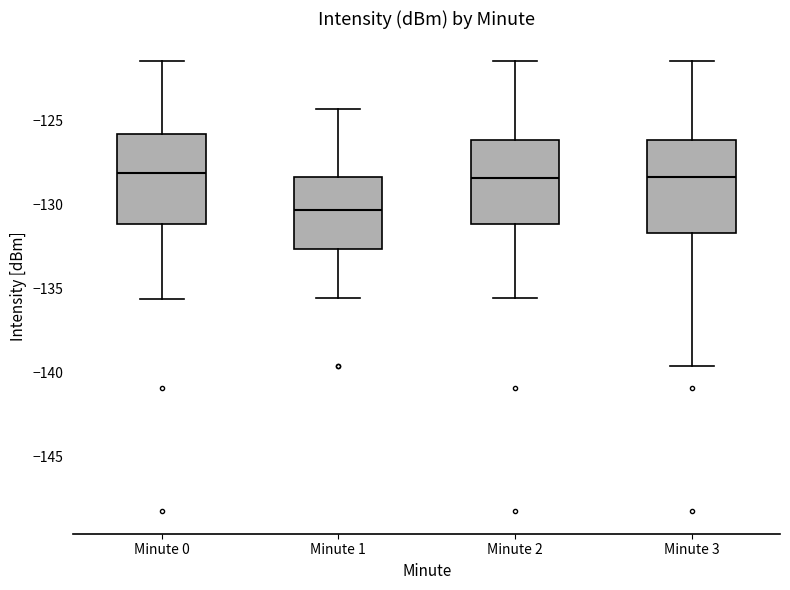

Where does the median line of the box for Minute 0 sit on the y-axis? The values are not printed on the chart, so give them approximately, as read against the axis.

-128.0